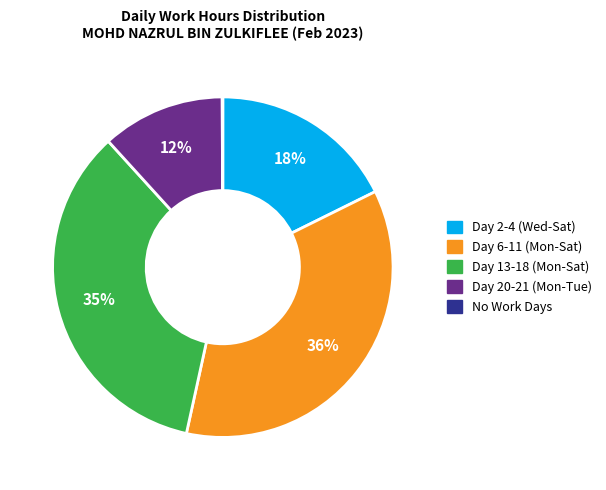

To the nearest percent, what is the difference between the largest and smallest slice percentages?

36%